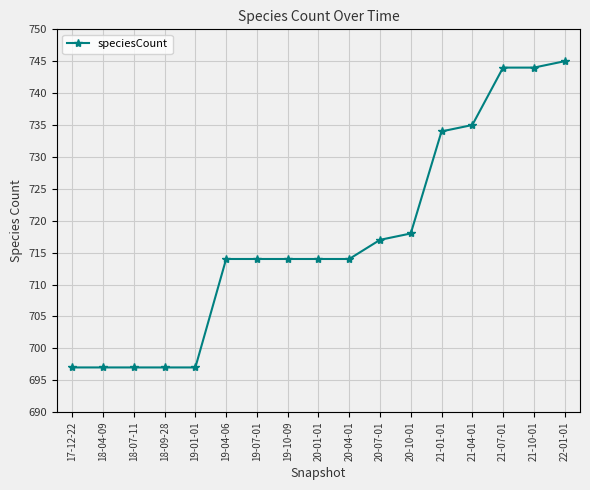

Reading left to right, list all the values displayed in this chart.

17-12-22=697	18-04-09=697	18-07-11=697	18-09-28=697	19-01-01=697	19-04-06=714	19-07-01=714	19-10-09=714	20-01-01=714	20-04-01=714	20-07-01=717	20-10-01=718	21-01-01=734	21-04-01=735	21-07-01=744	21-10-01=744	22-01-01=745